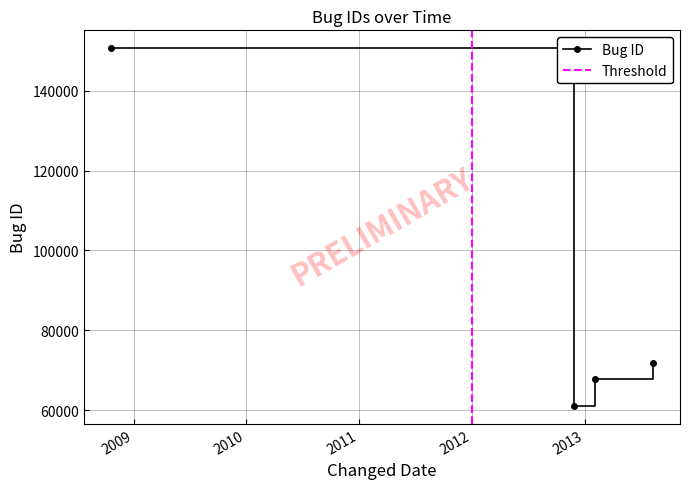

The value at 2013-02-03 is 67774. True or false?

True